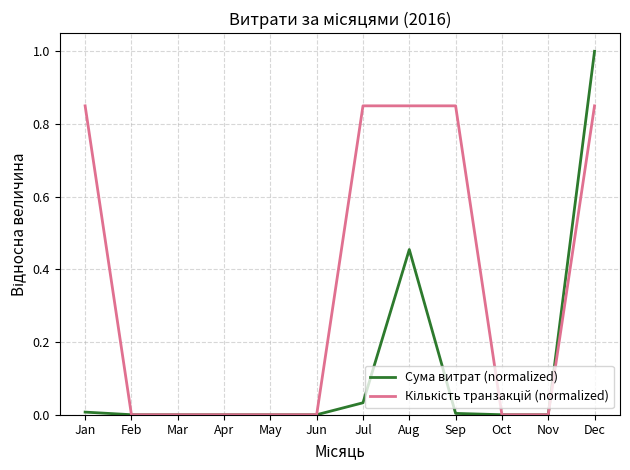

True or false: Сума витрат (normalized) has a value of 0.0 at Mar.

True